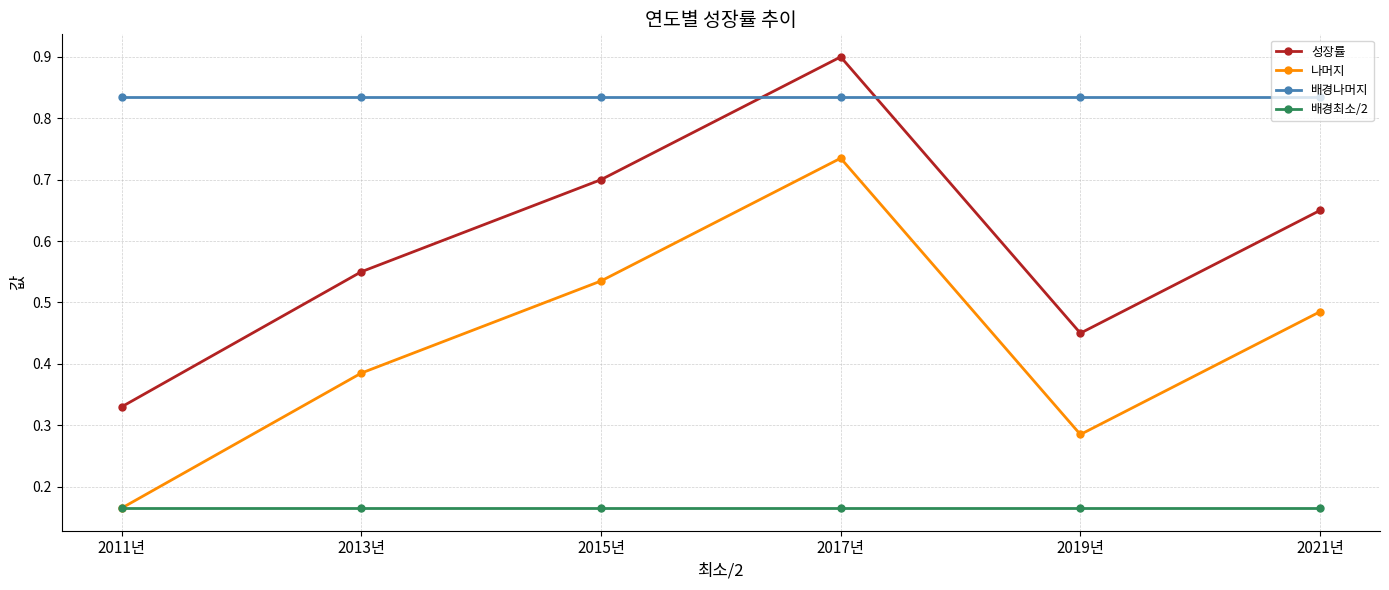

What is the maximum value for 성장률?

0.9